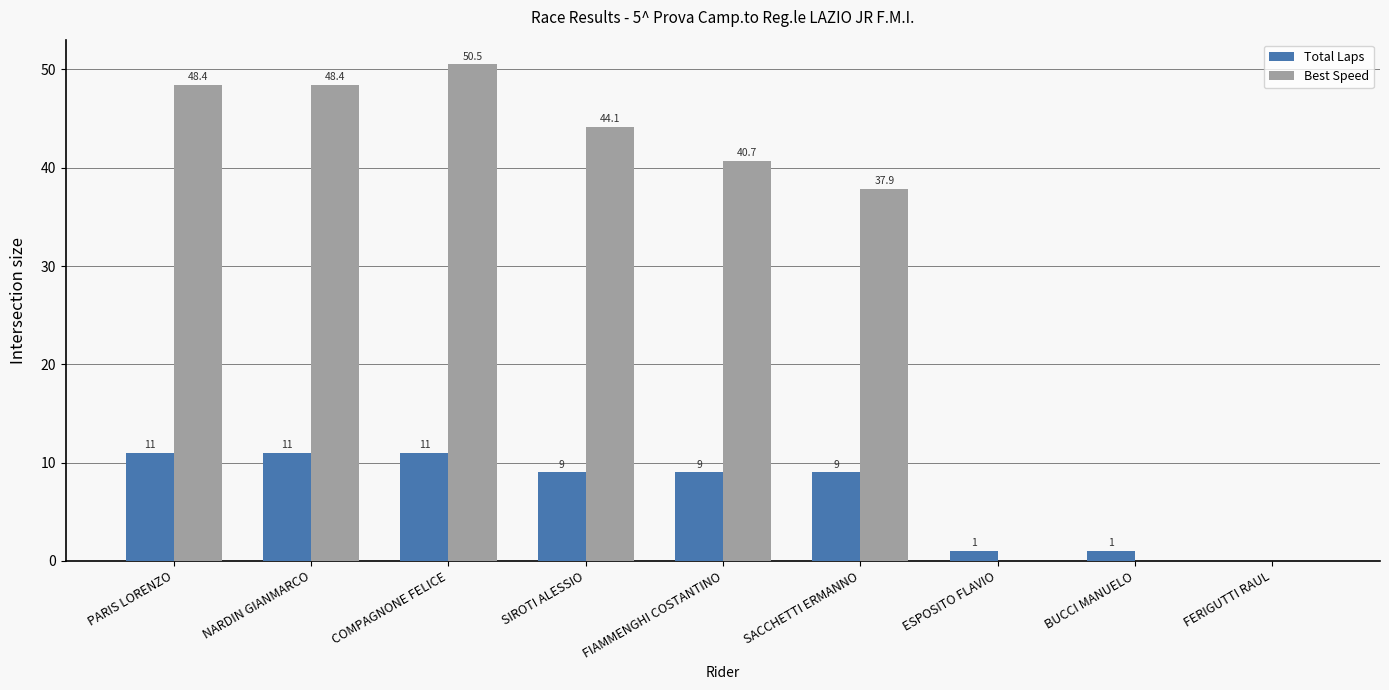

Reading right to left, extract all data points from this chart.

Total Laps: 0.0	1.0	1.0	9.0	9.0	9.0	11.0	11.0	11.0
Best Speed: 0.0	0.0	0.0	37.9	40.7	44.1	50.5	48.4	48.4